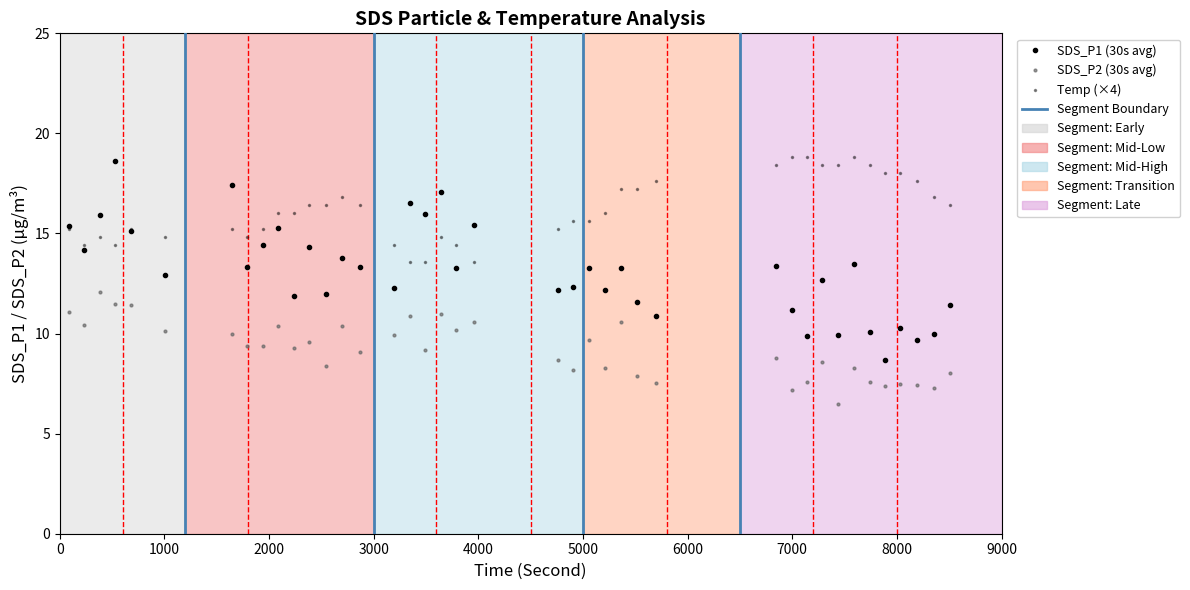

How many lines are shown in the chart?

3